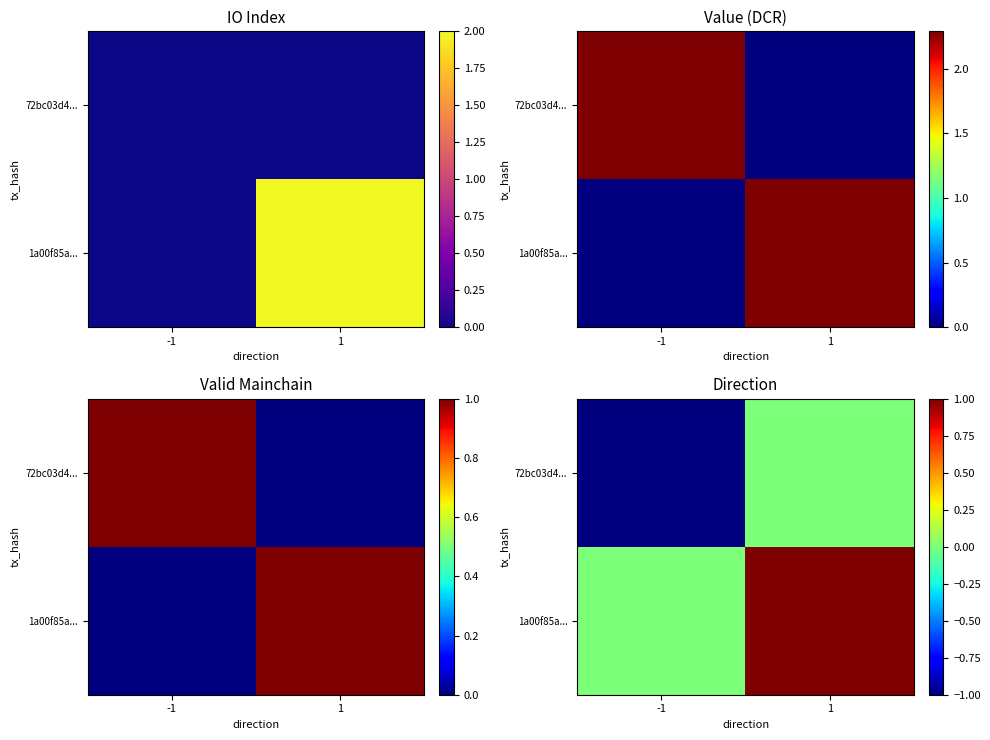

The value of 1a00f85a... at -1 is 0. True or false?

True